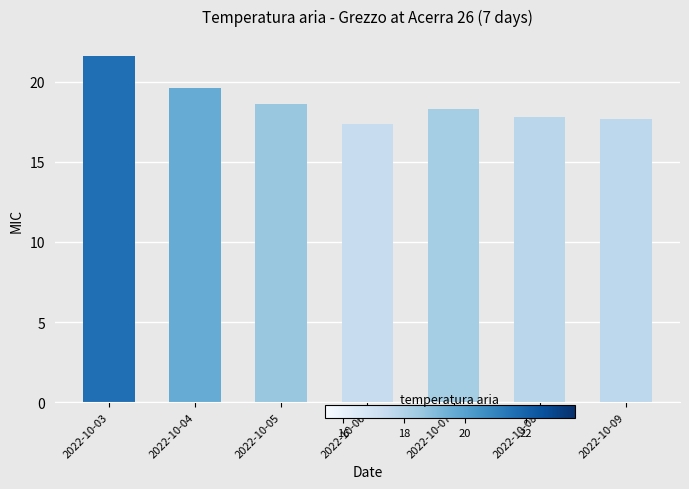

Read the value at 2022-10-05.

18.6